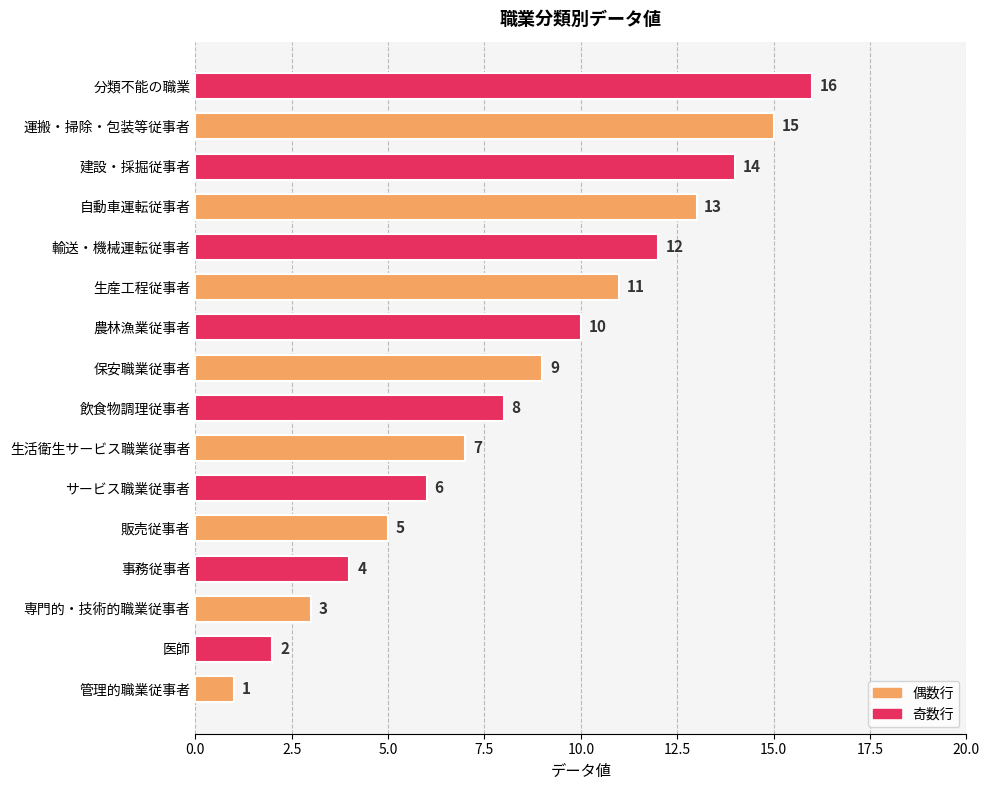

What is the sum of all values?

136